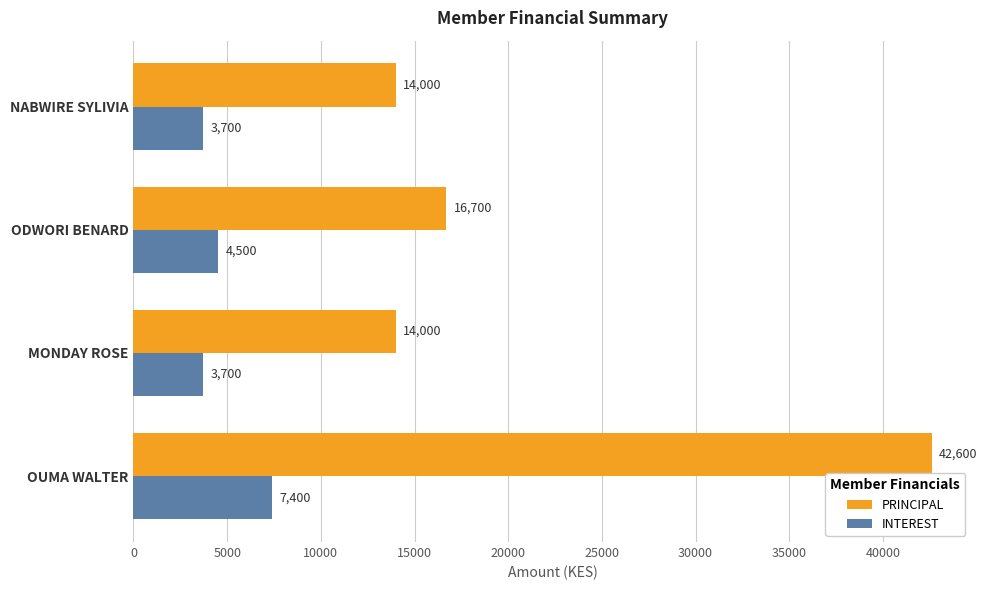

What is the sum of the PRINCIPAL values at NABWIRE SYLIVIA and OUMA WALTER?

56600